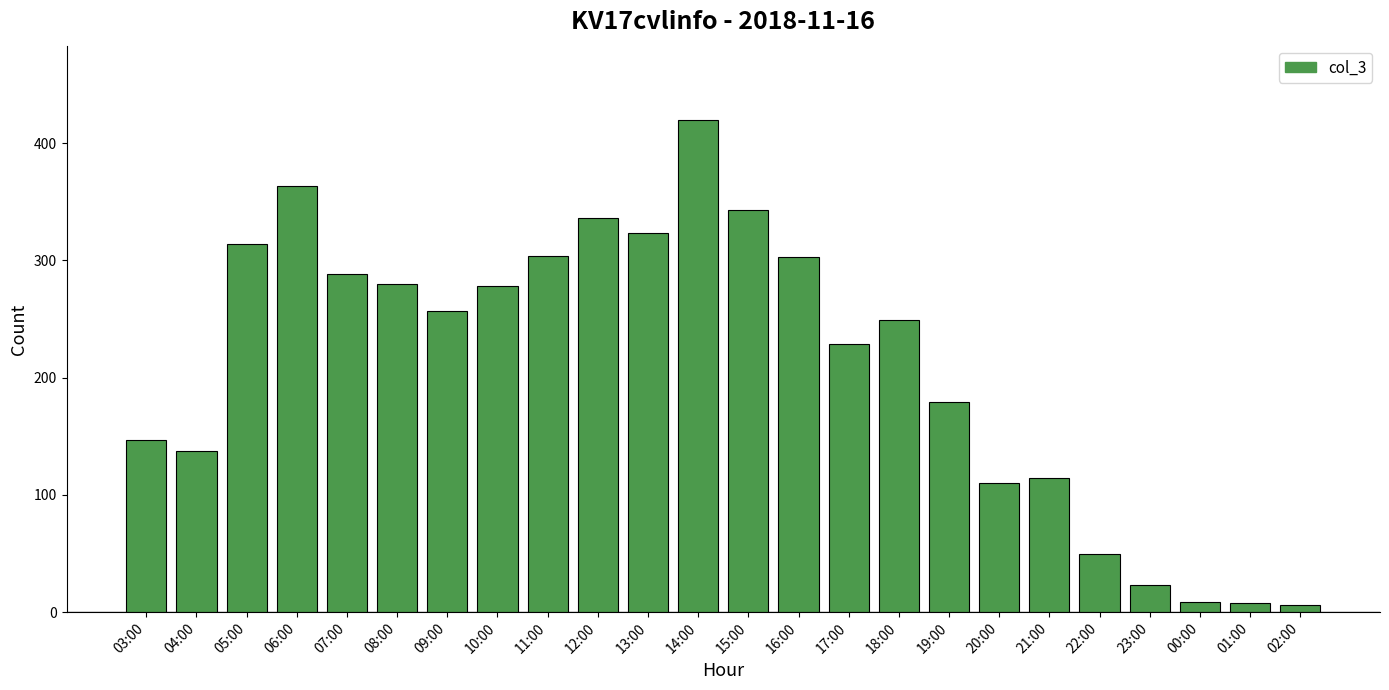

At which label does the data first exceed 257?

05:00